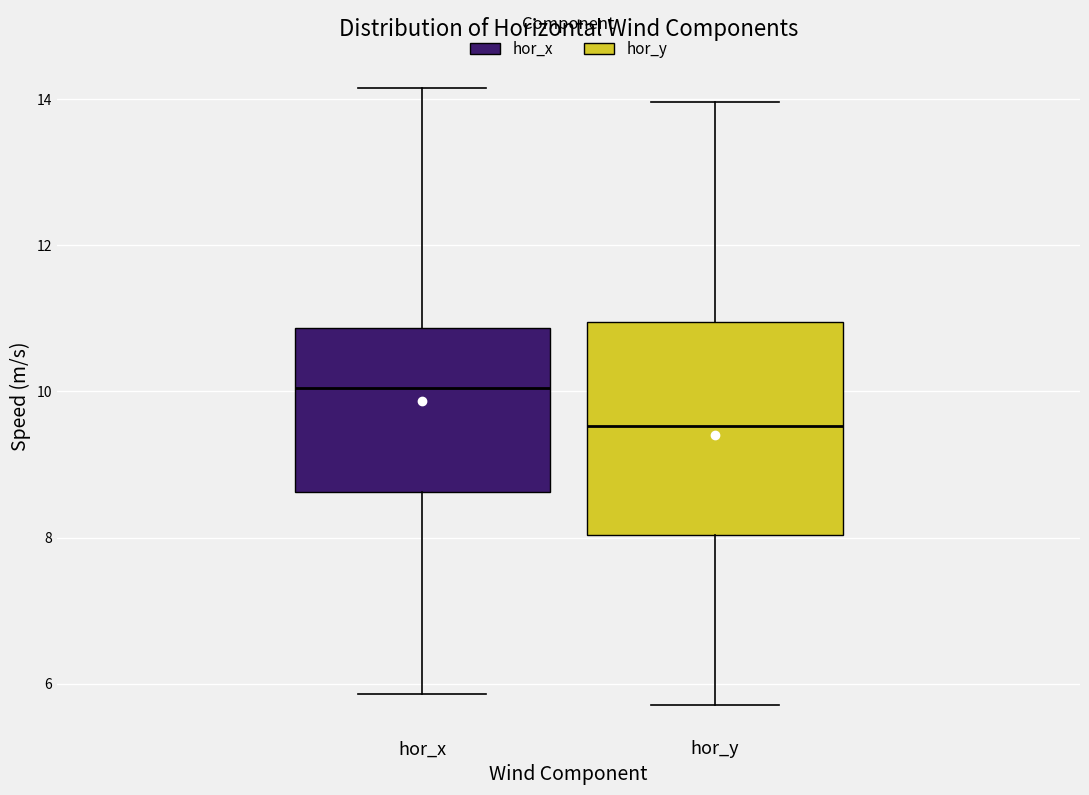

Which box has the lowest median line?

hor_y